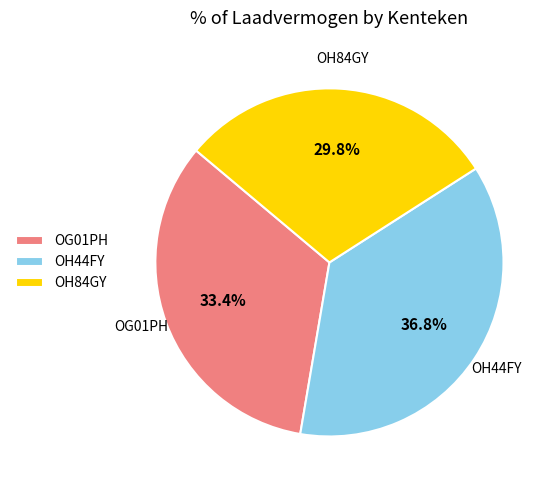

Is OH84GY the majority of the pie?

No